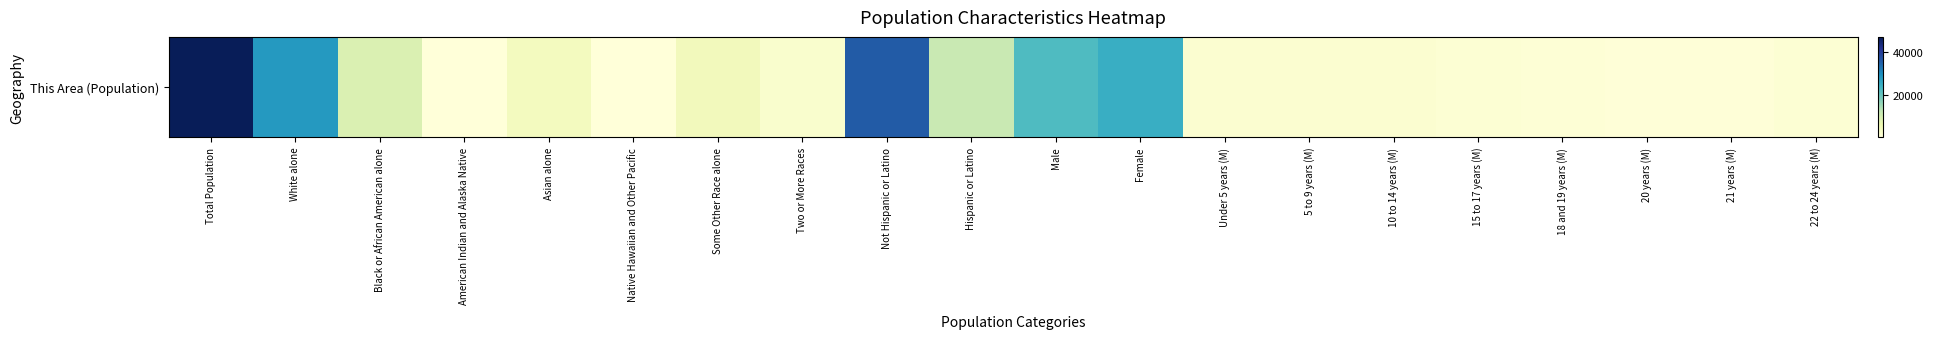

Between Two or More Races and 5 to 9 years (M), which is larger?

Two or More Races